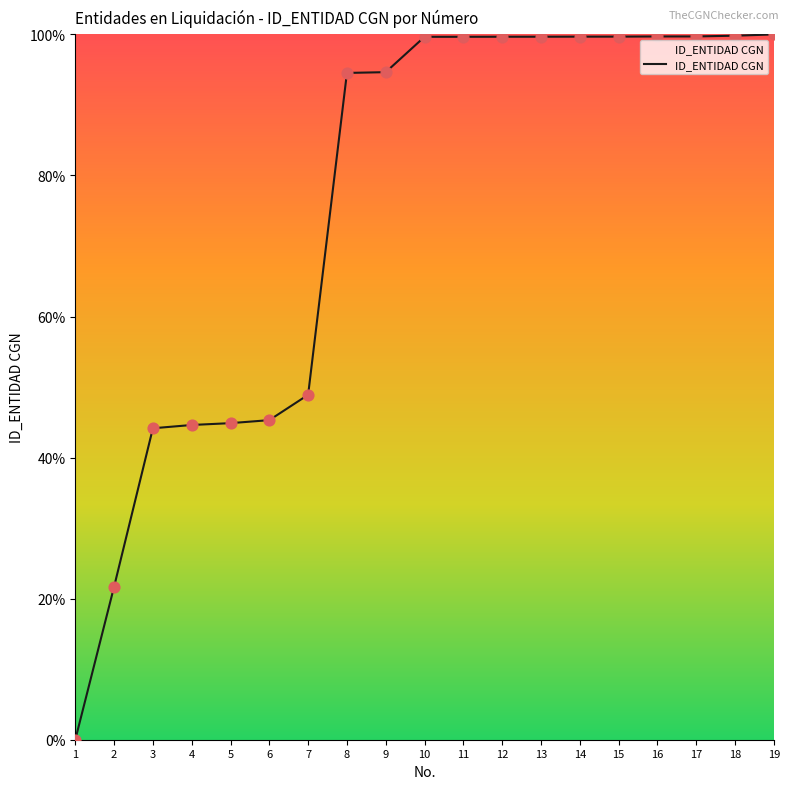

What is the ratio of the value at 6 to the value at 9?

0.5